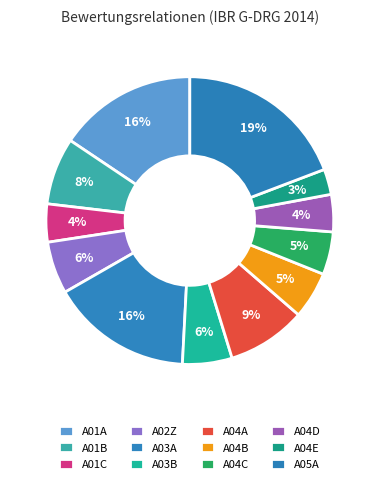

How many slices are in this pie chart?

12